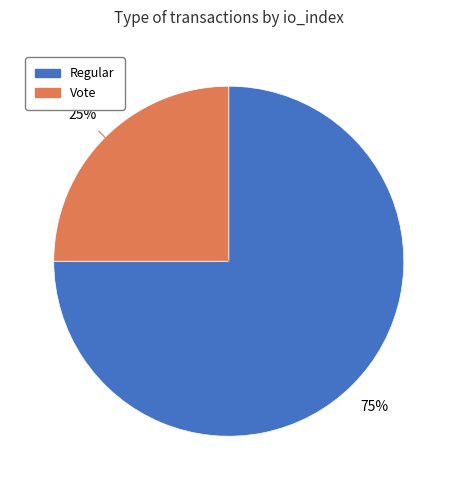

Between Vote and Regular, which is larger?

Regular